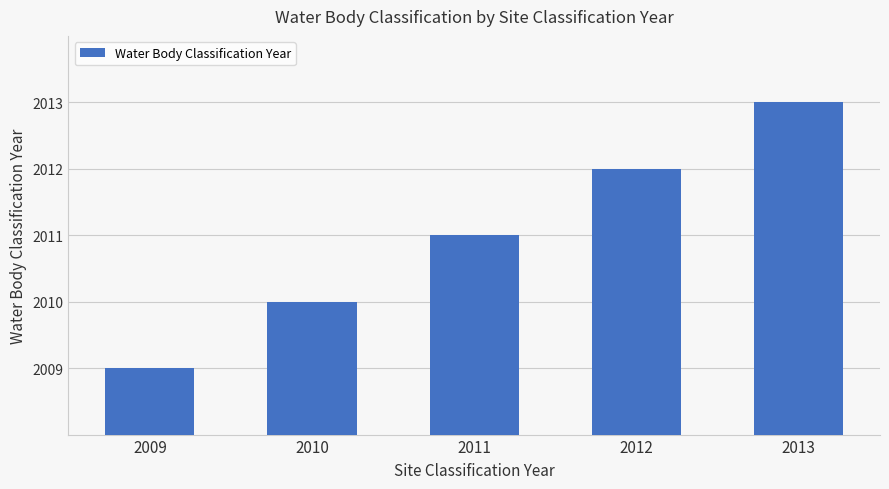

Which label corresponds to the largest value in the chart?

2013